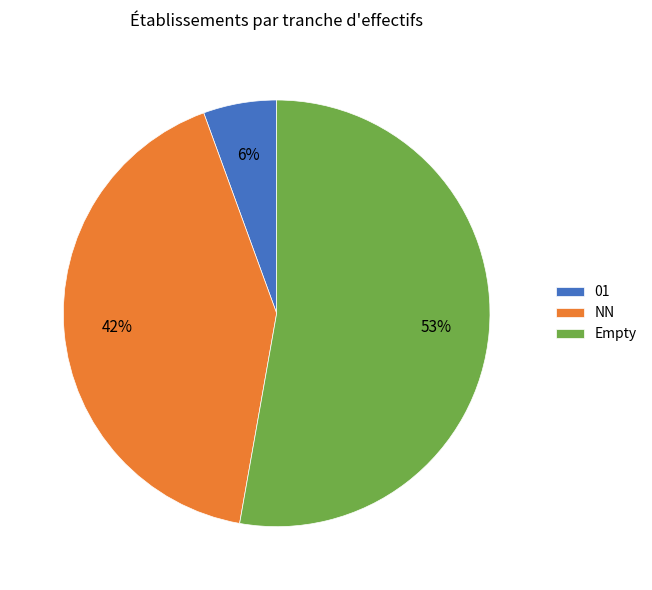

Which has a higher value, 01 or NN?

NN